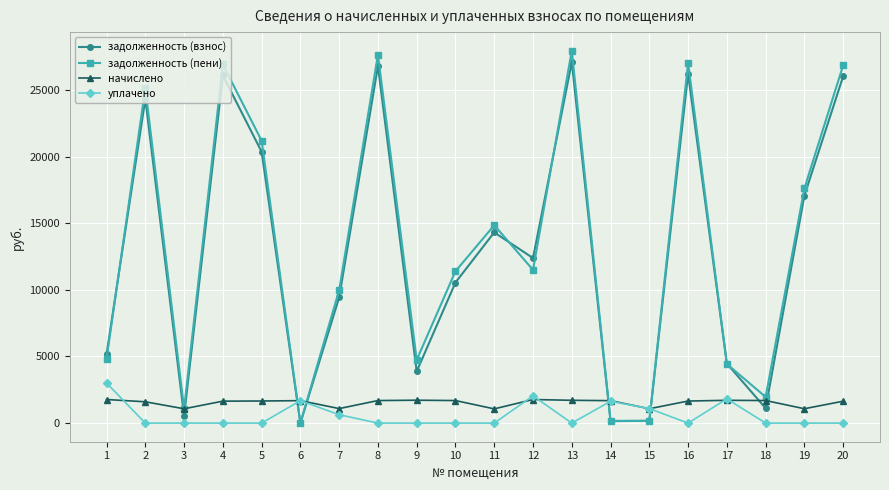

What is the difference between the highest and lowest values at 11?

14849.6